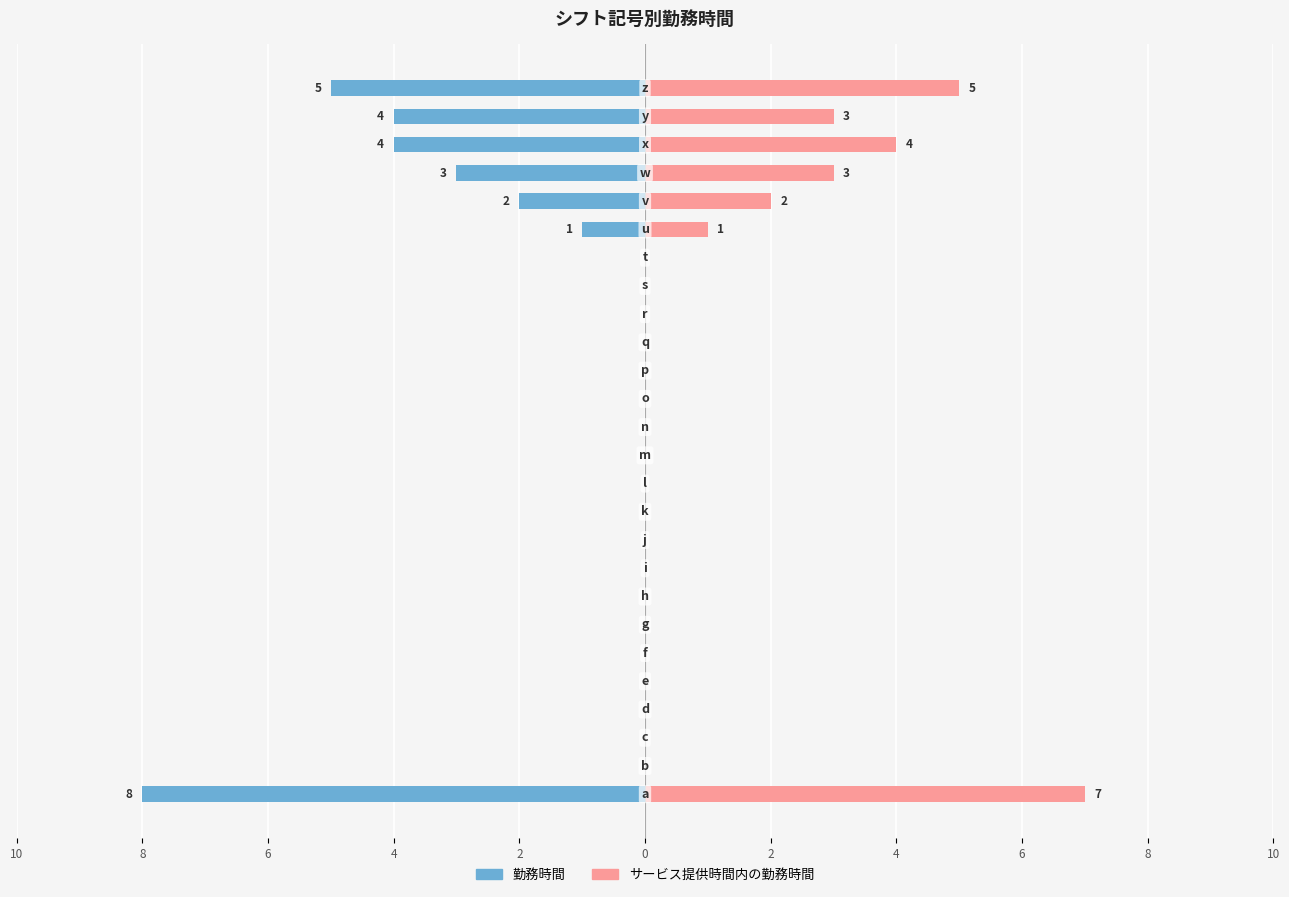

What is the maximum value for サービス提供時間内の勤務時間?

7